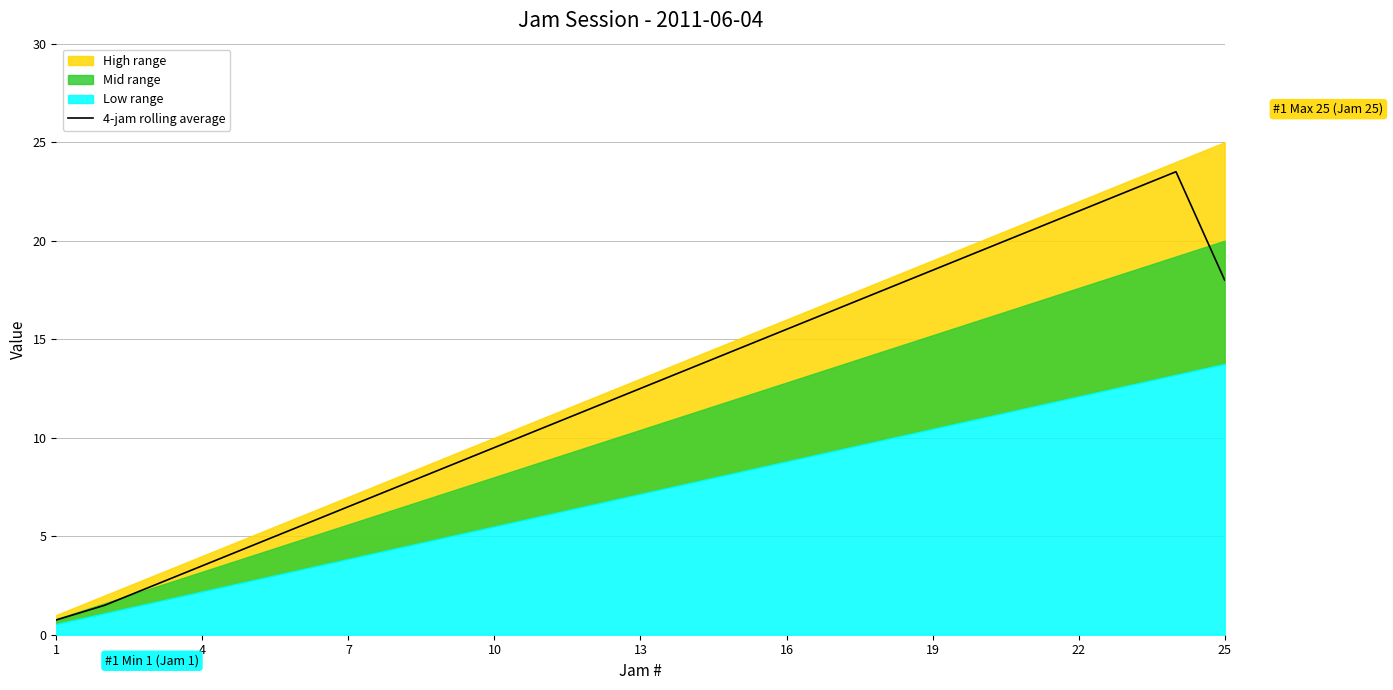

Where does the 4-jam rolling average series first go above 12?

13